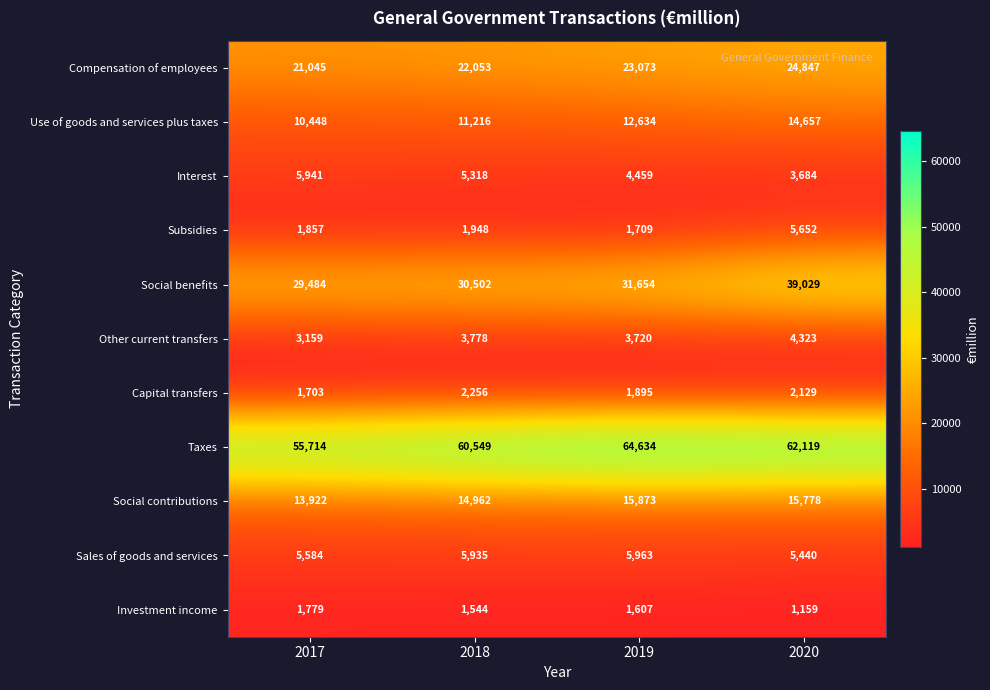

Which series has the widest spread of values?

Social benefits